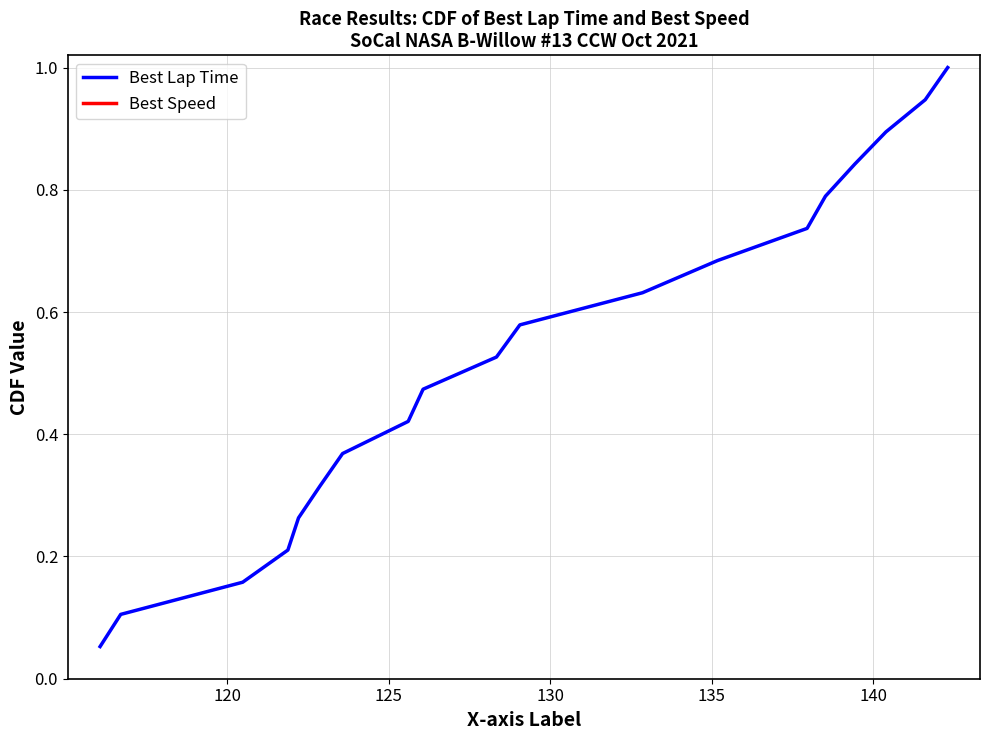

True or false: Best Lap Time and Best Speed cross at least once.

False